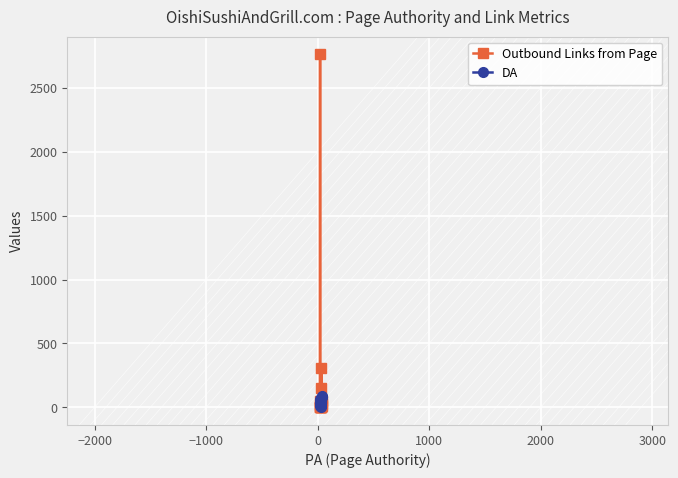

At how many categories does at least one series exceed 1840?

1